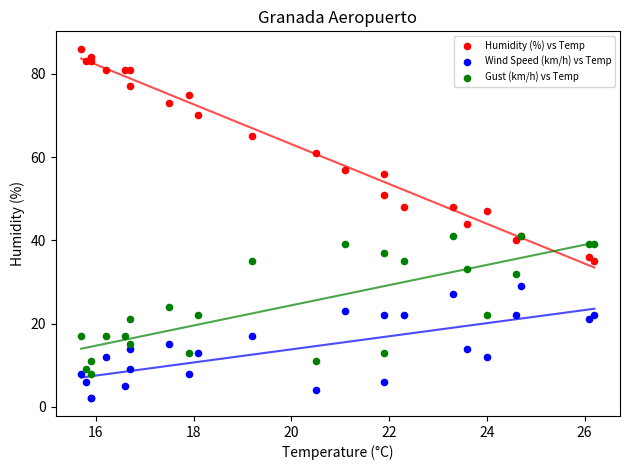

What are all the series names shown in the legend?

Humidity (%) vs Temp, Wind Speed (km/h) vs Temp, Gust (km/h) vs Temp